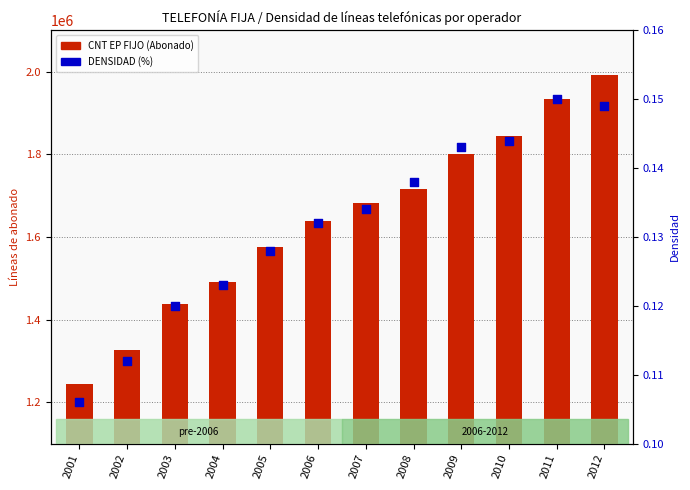

At how many categories does at least one series exceed 1977281?

1